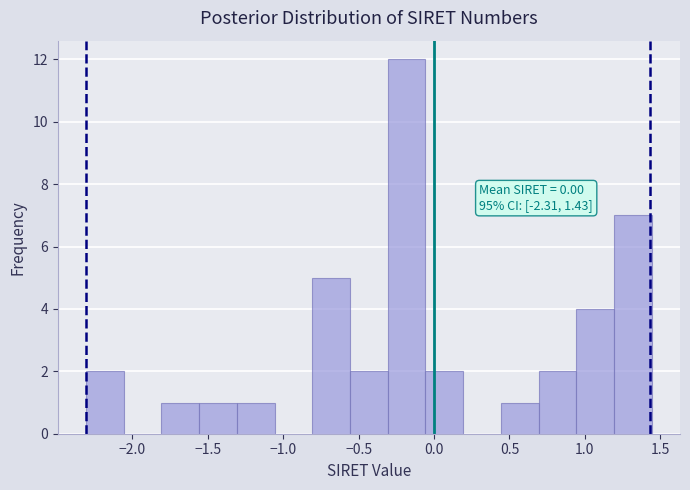

Over which range of the x-axis is the bar tallest?

-0.30 to -0.05